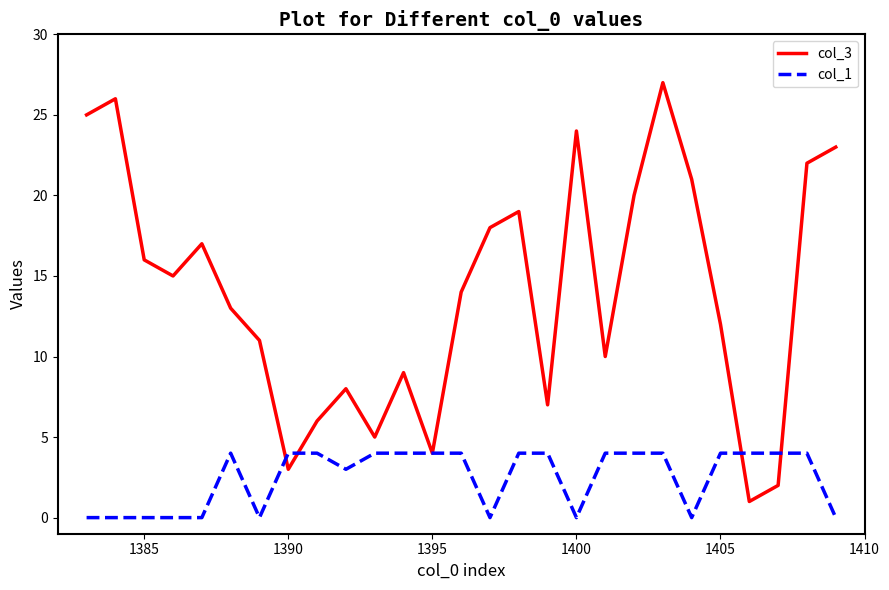

List the series in order of their overall mean, highest first.

col_3, col_1